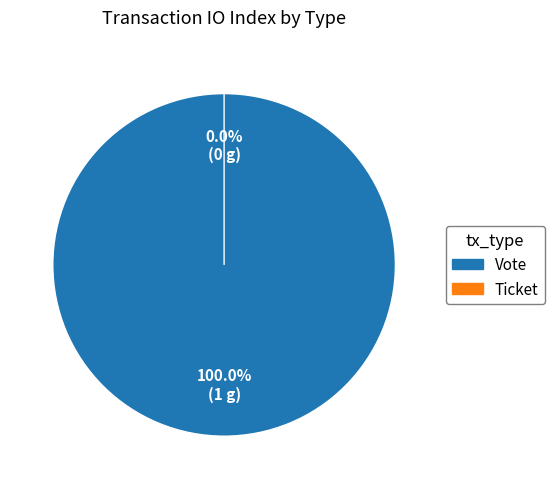

What is the smallest slice in the pie chart?

Ticket